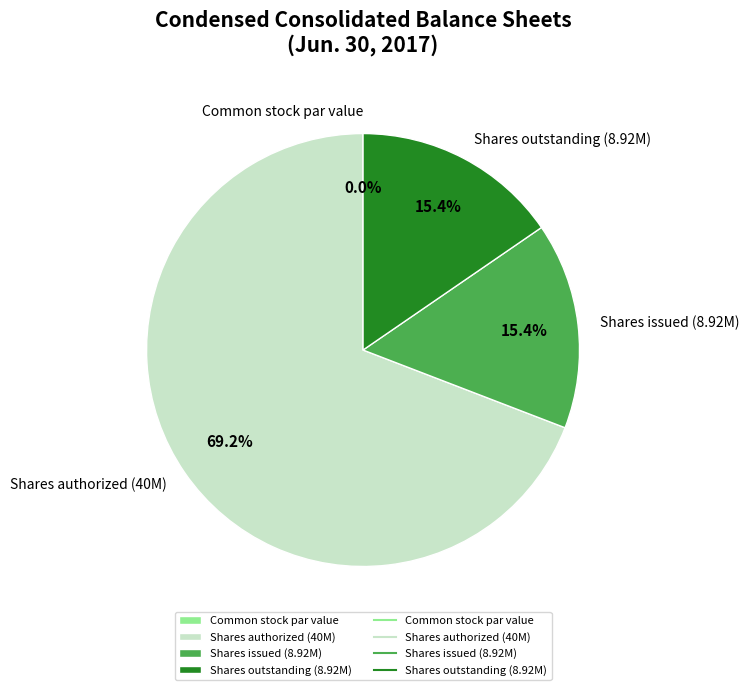

Is Common stock shares authorized (40000000) the majority of the pie?

Yes